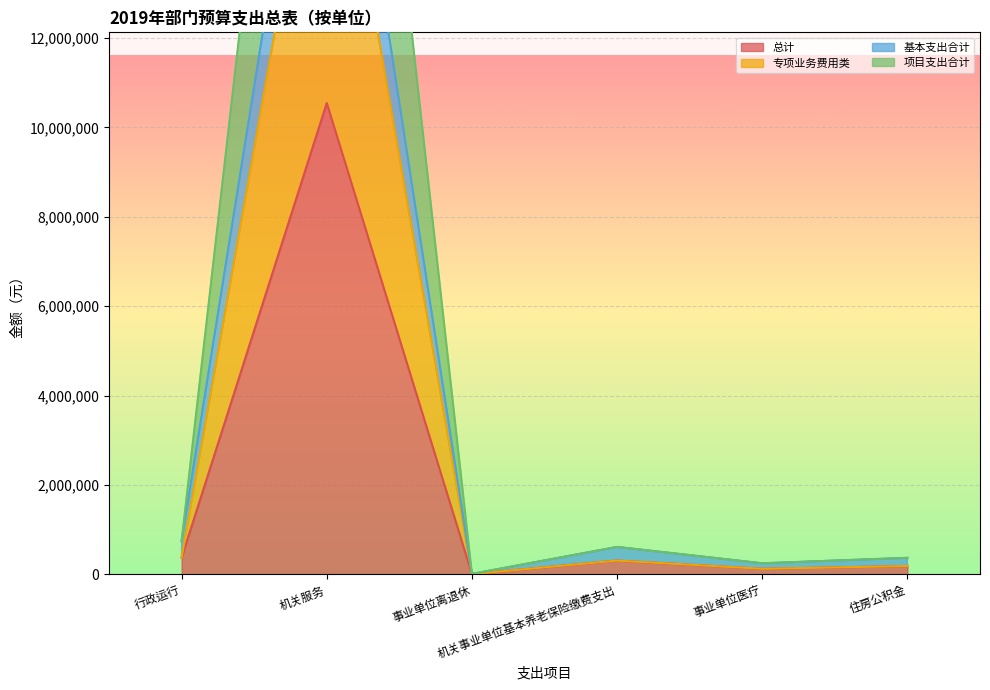

At how many categories does at least one series exceed 8104084?

1